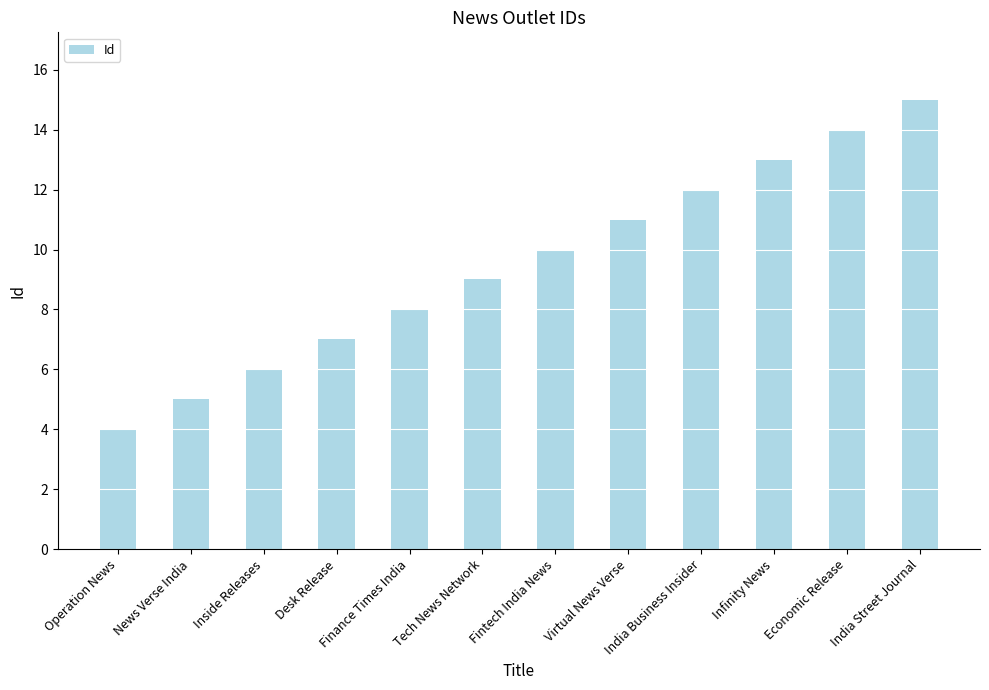

List the labels in order of value, smallest first.

Operation News, News Verse India, Inside Releases, Desk Release, Finance Times India, Tech News Network, Fintech India News, Virtual News Verse, India Business Insider, Infinity News, Economic Release, India Street Journal